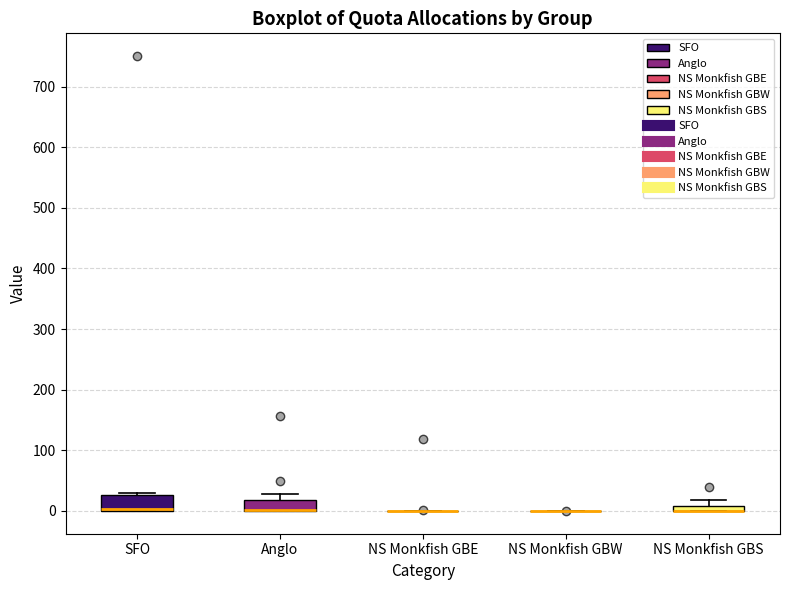

Where is the lower edge of the box for SFO on the y-axis? The values are not printed on the chart, so give them approximately, as read against the axis.

0